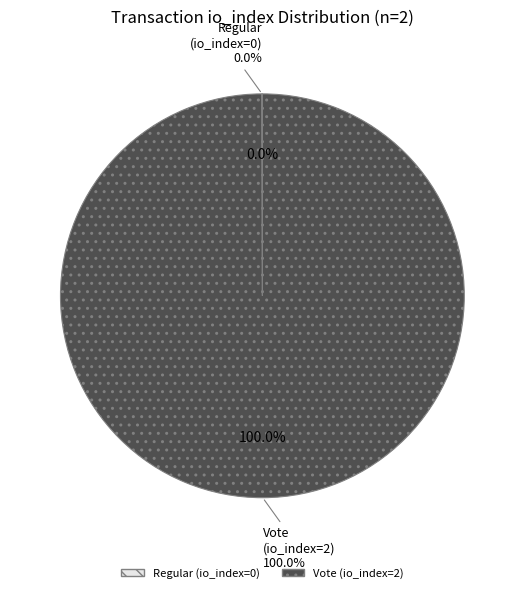

How many segments does this pie chart have?

2